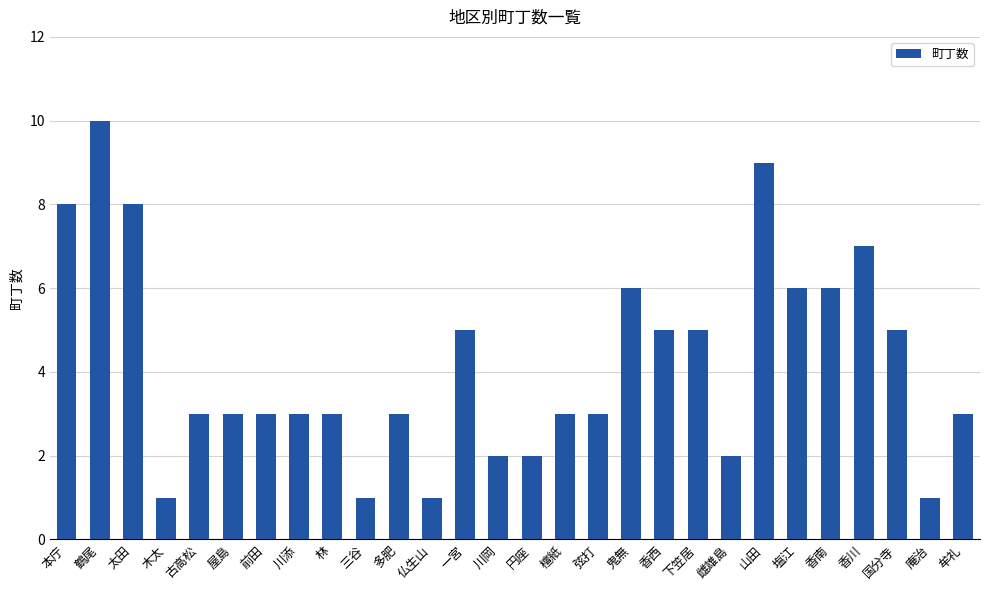

Which has a higher value, 仏生山 or 太田?

太田